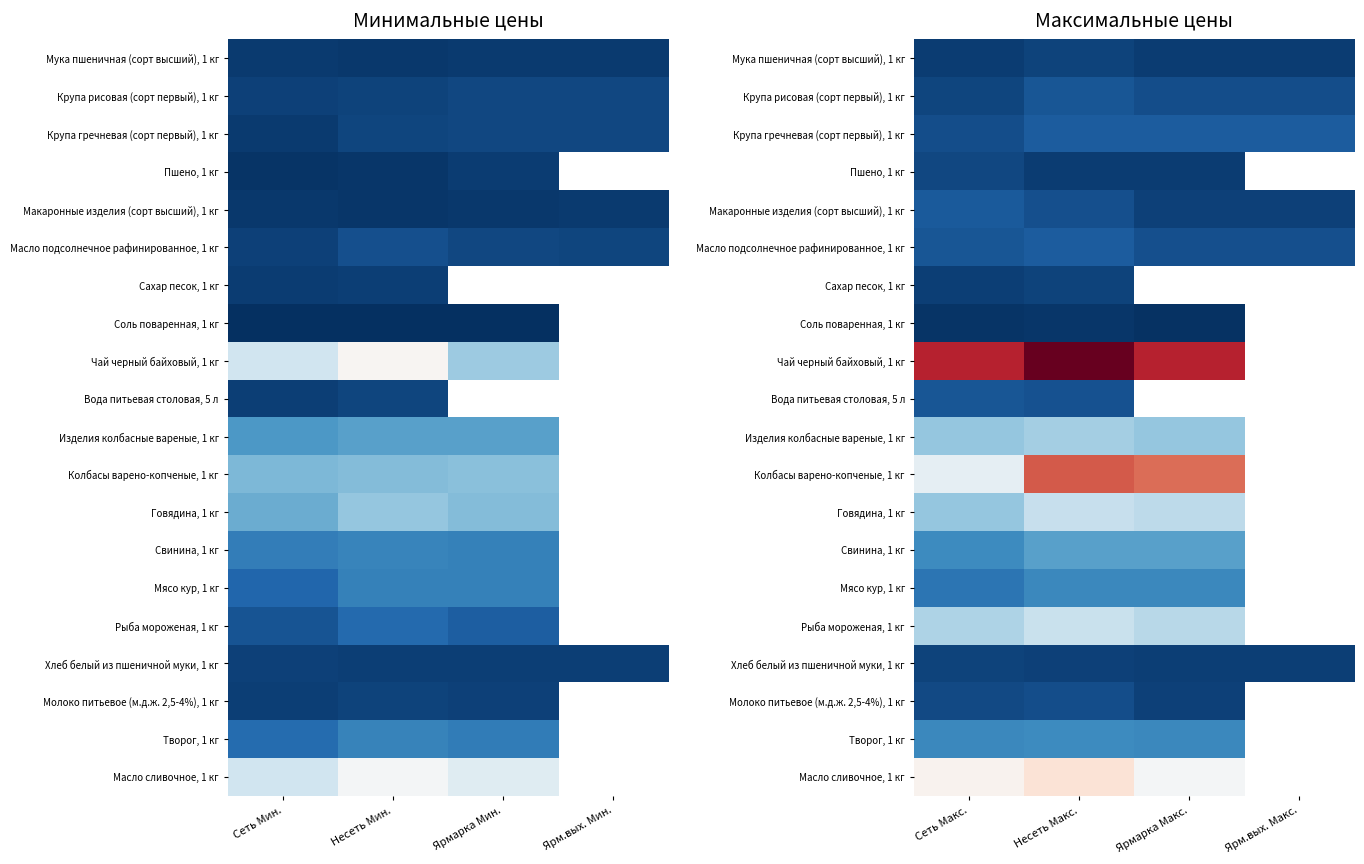

What is the spread (max minus min) of values at Ярм.вых. Макс.?

110.0